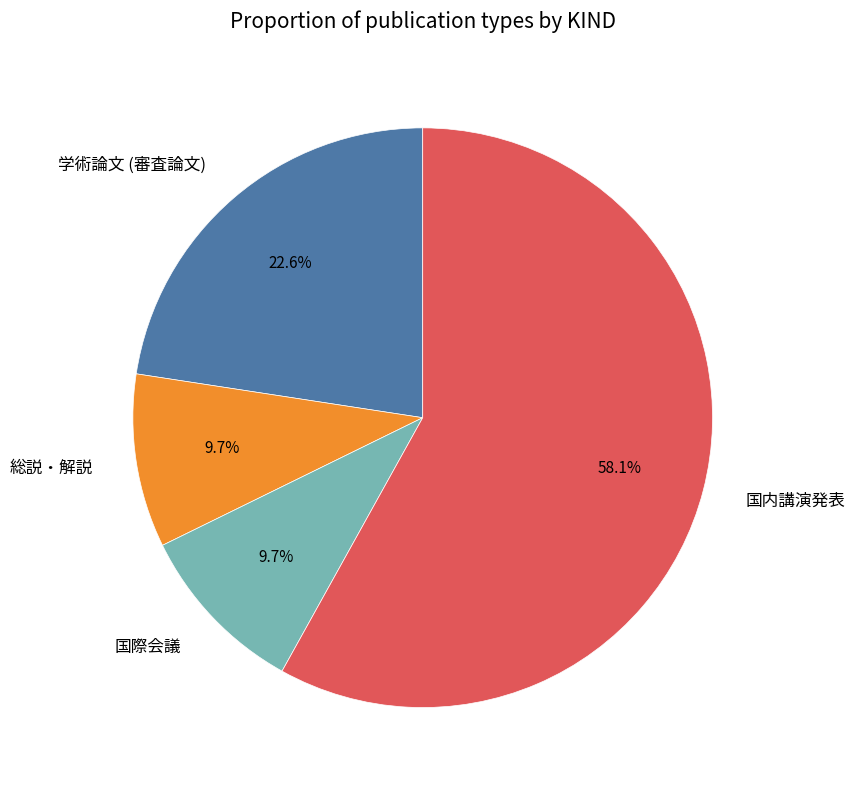

Does 国内講演発表 represent more than half of the total?

Yes